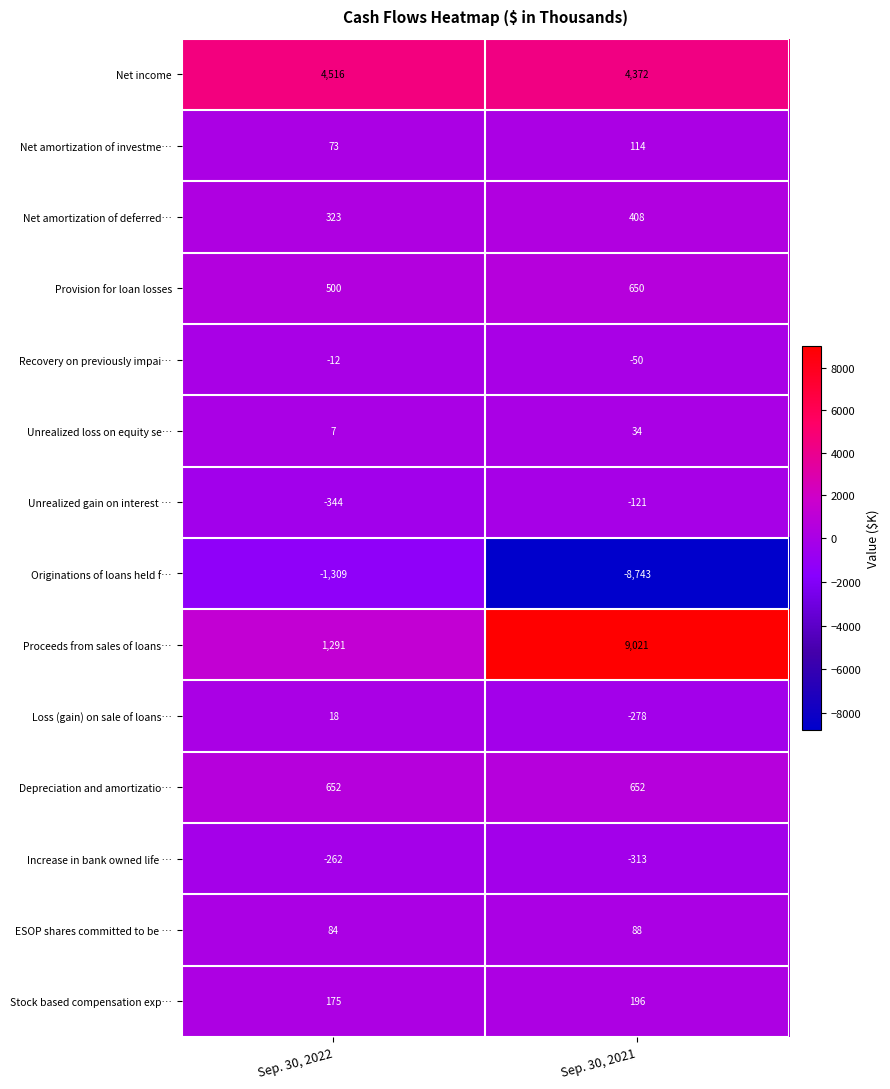

The Depreciation and amortizatio… series shows 1027 at Sep. 30, 2022. True or false?

False